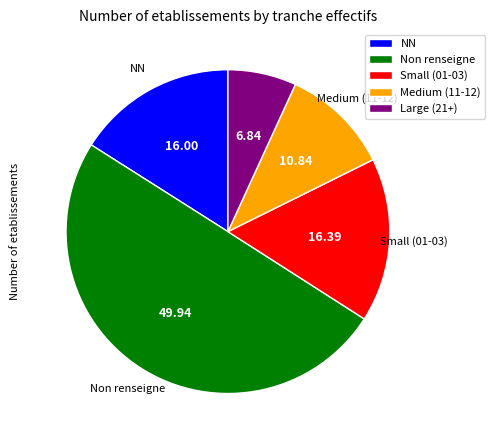

How many segments does this pie chart have?

5